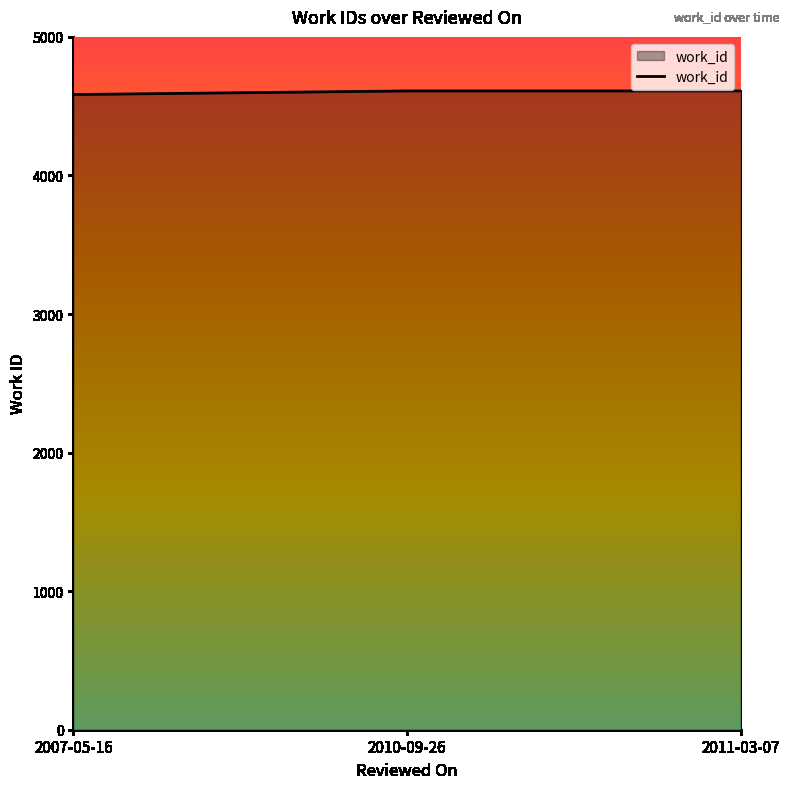

The value at 2011-03-07 is 4610. True or false?

True